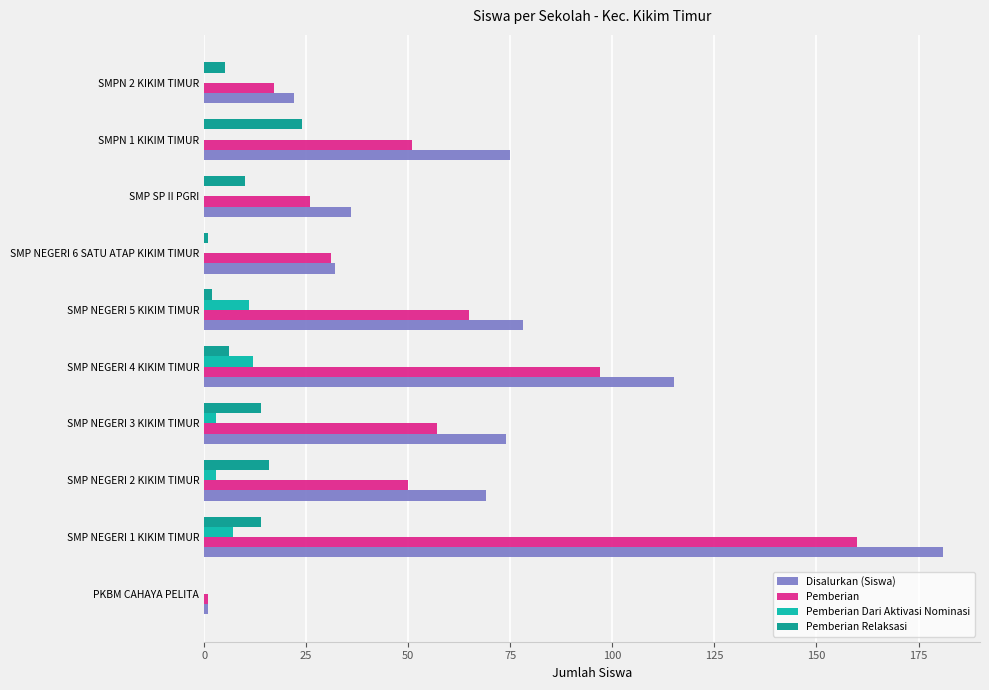

At which category is the sum across all series the highest?

SMP NEGERI 1 KIKIM TIMUR